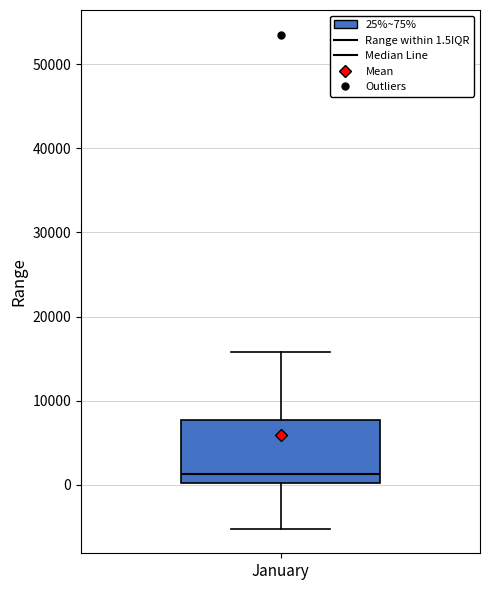

Where is the lower edge of the box for January on the y-axis? The values are not printed on the chart, so give them approximately, as read against the axis.

0